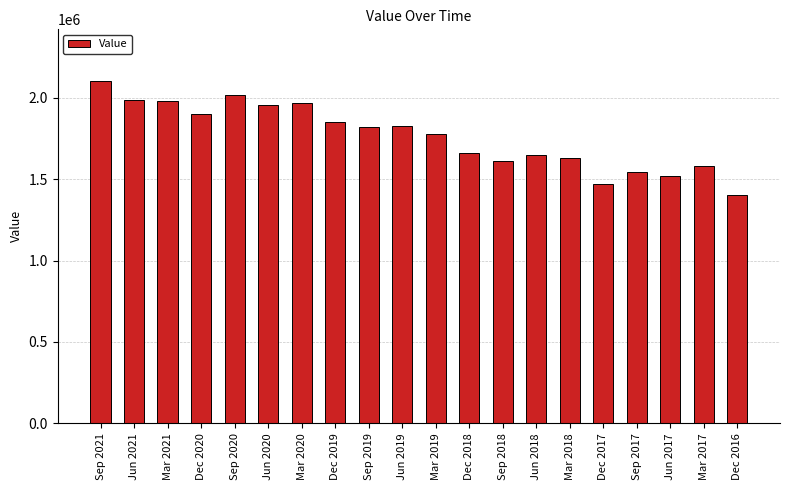

What is the value of the 17th bar from the left?

1542805